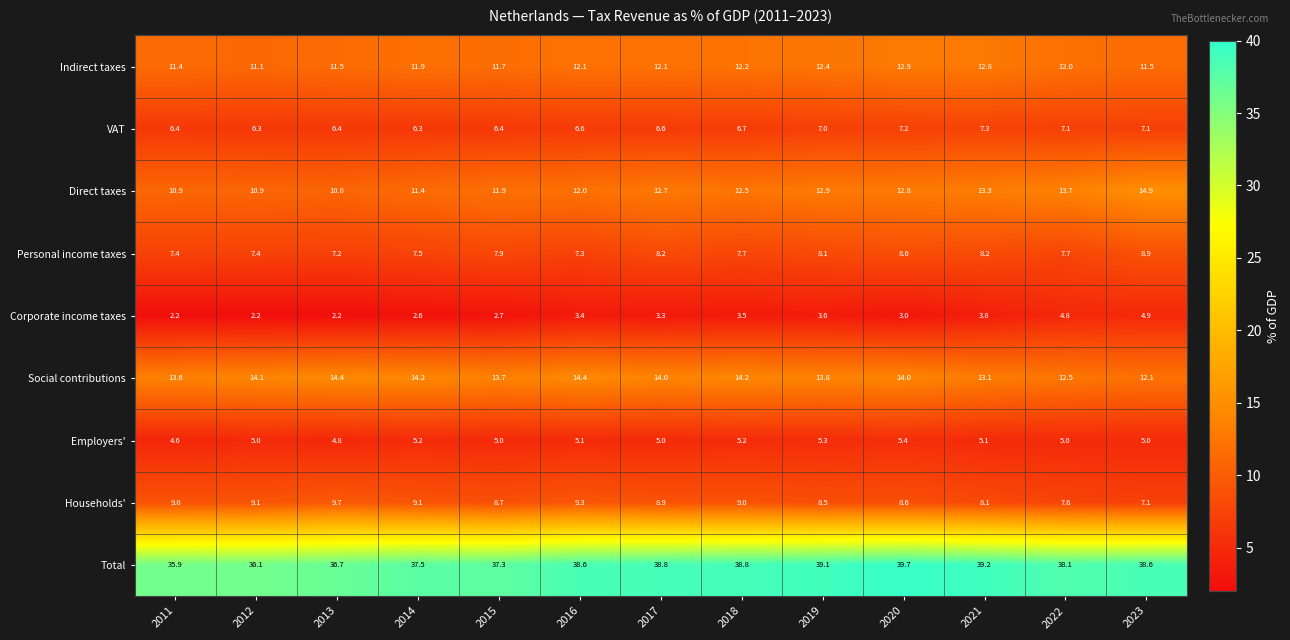

The value of Total at 2014 is 12.0. True or false?

False